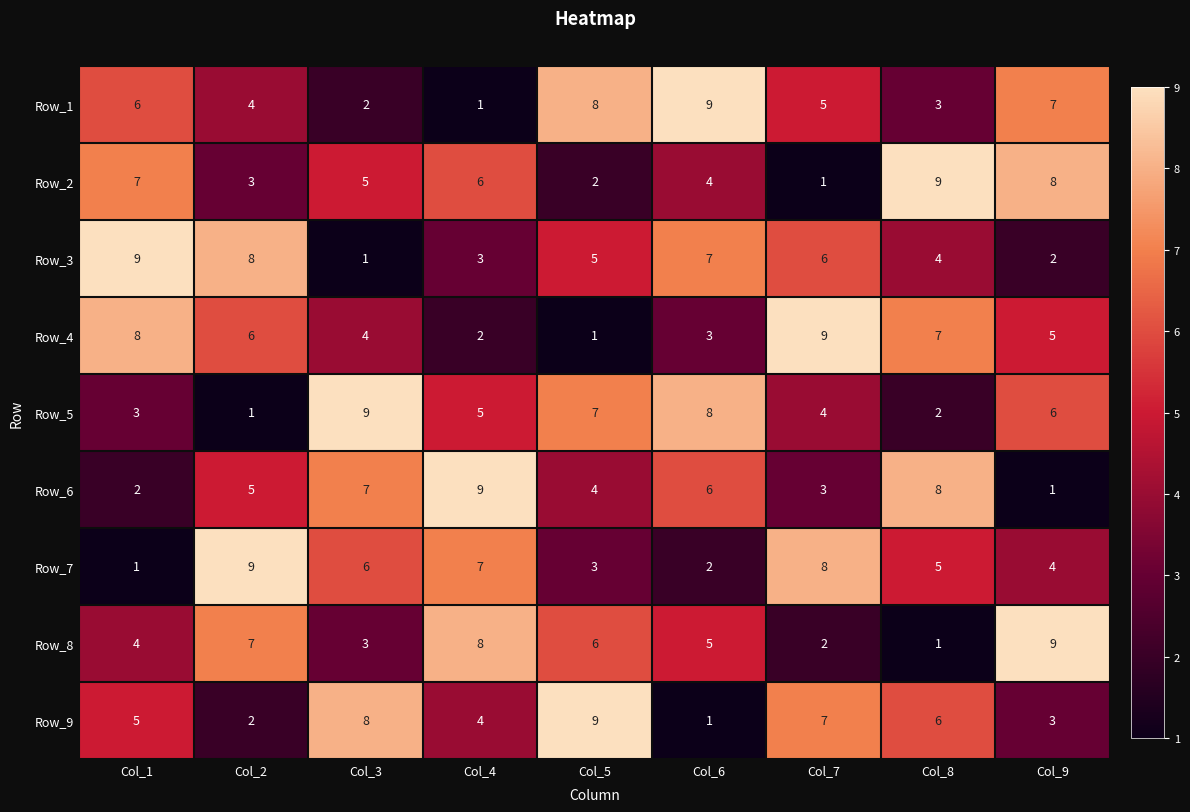

Which category has the lowest value in the Row_5 series?

Col_2